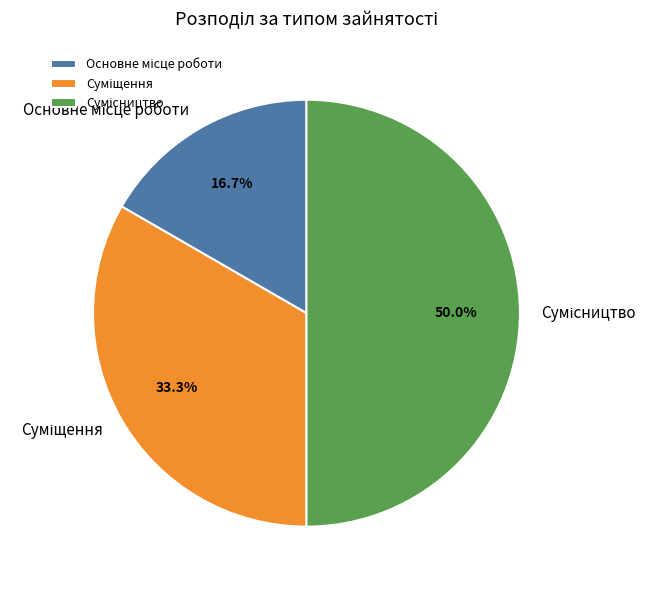

How many slices are in this pie chart?

3